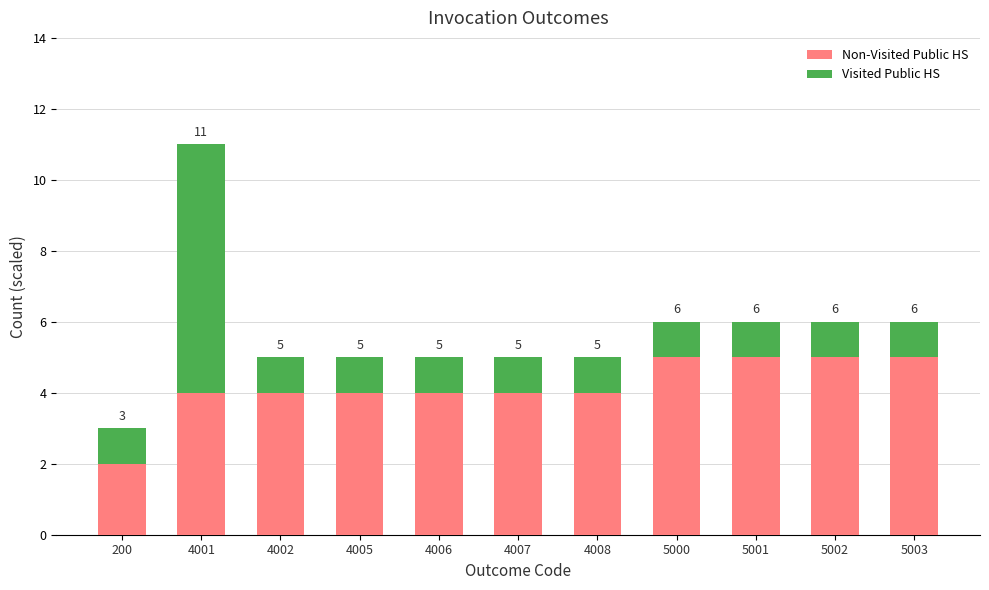

Which series has the largest total across all categories?

Non-Visited Public HS